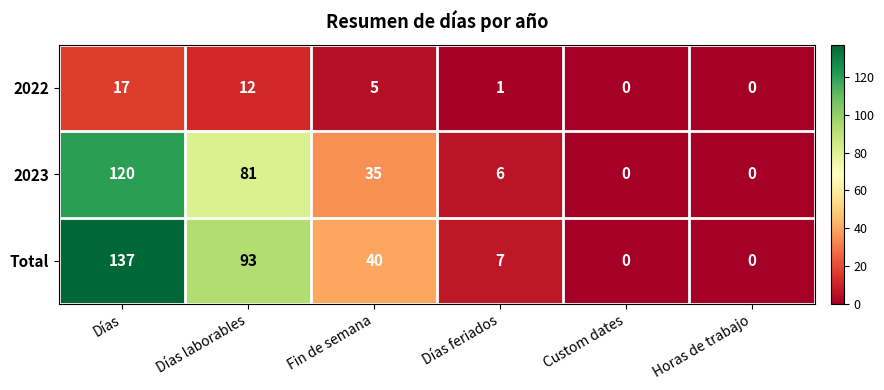

Which label corresponds to the largest value in the chart?

Días